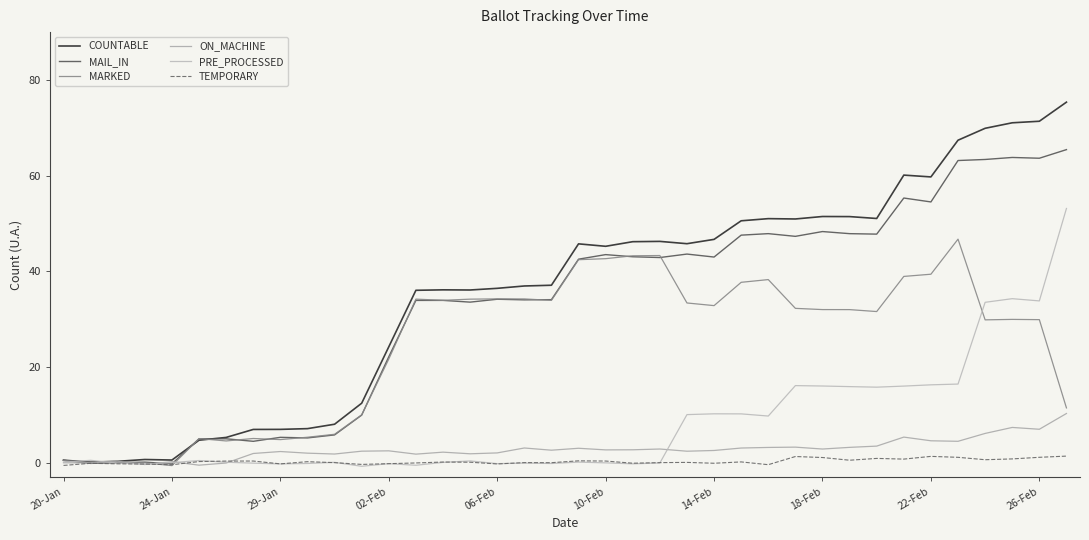

How many values in the COUNTABLE series exceed 45?

19